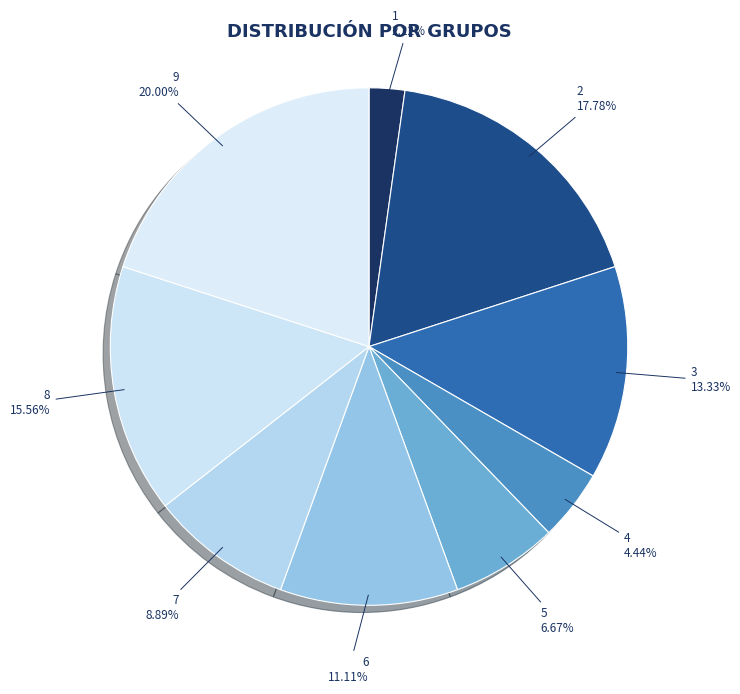

Does any single category account for the majority?

No